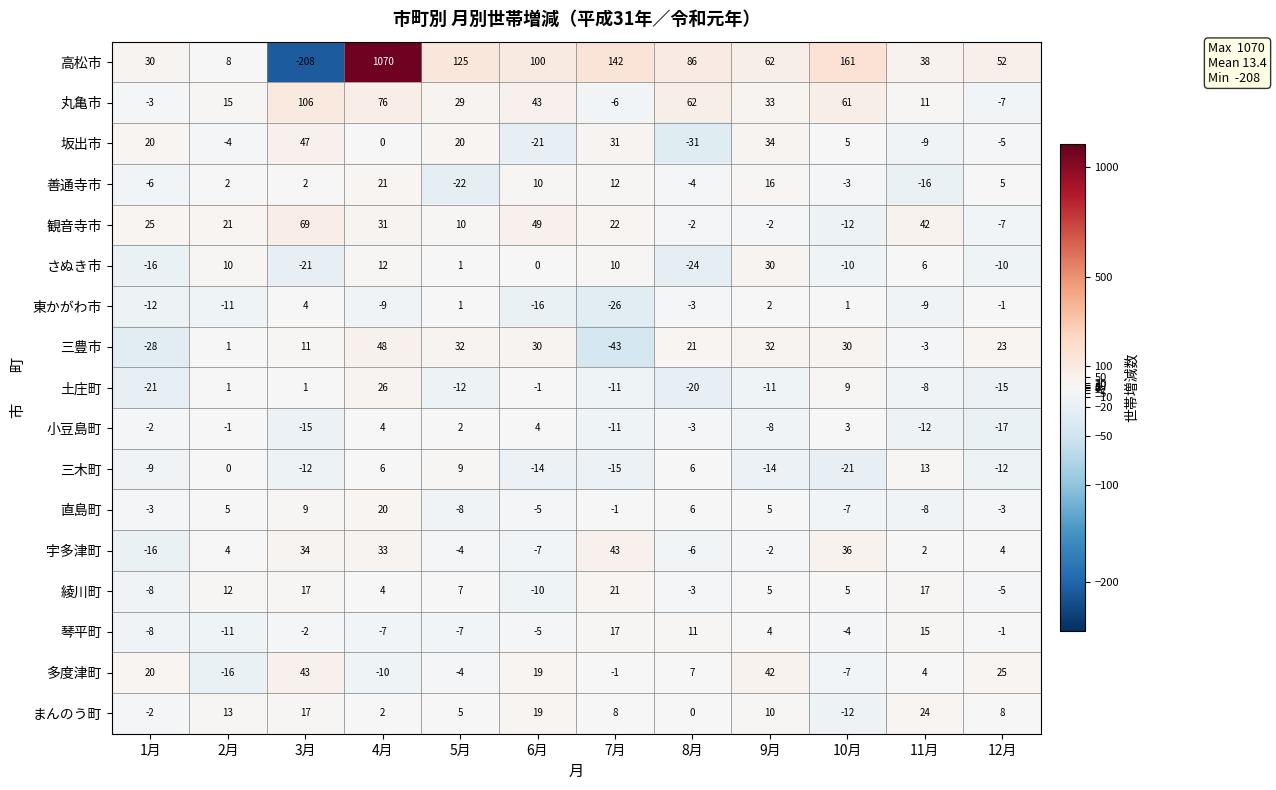

Which series has the largest range (max minus min)?

高松市